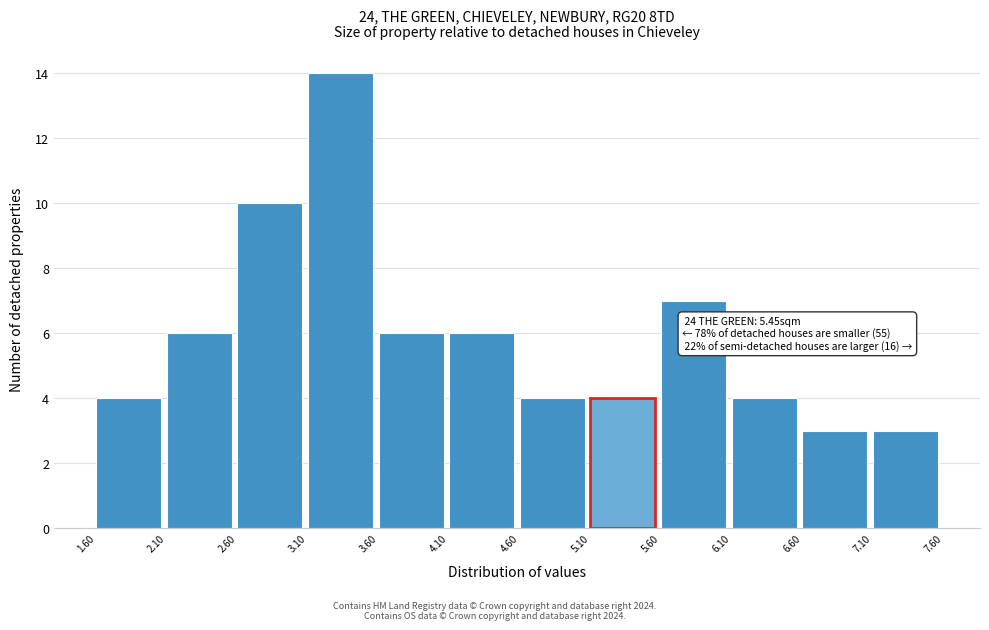

Which range on the x-axis has the tallest bar?

3.10 to 3.60